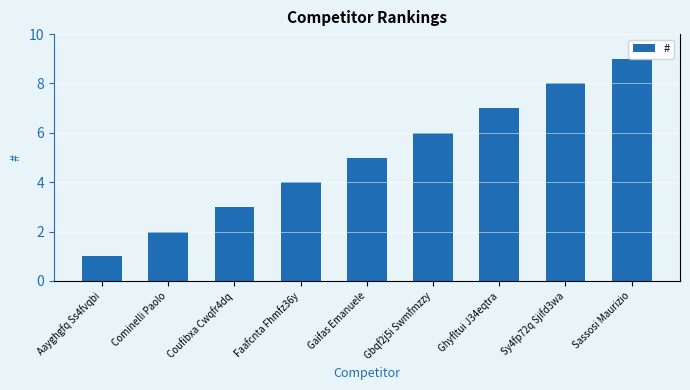

Reading left to right, extract all data points from this chart.

Aayghgfq Ss4fvqbi=1	Cominelli Paolo=2	Coufibxa Cwqfr4dq=3	Faafcnta Fhmfz36y=4	Gaifas Emanuele=5	Gbqf2j5i Swmfmzzy=6	Ghyfltui J34eqtra=7	Sy4fp72q Sjifd3wa=8	Sassosi Maurizio=9